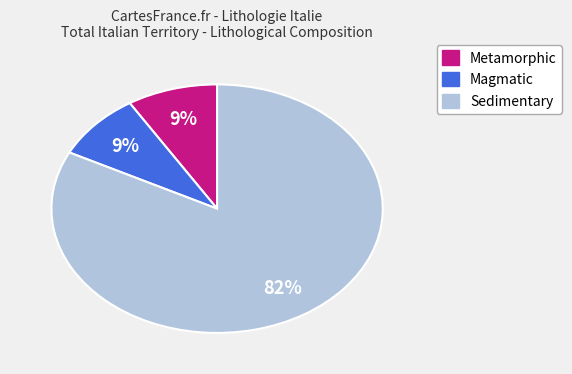

To the nearest percent, what percentage of the pie is Metamorphic?

9%